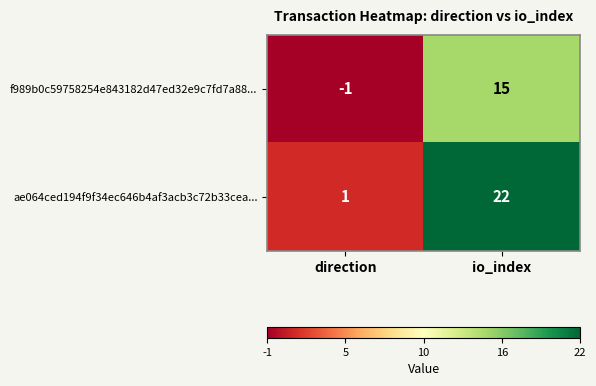

Rank the series at io_index from lowest to highest value.

f989b0c59758254e843182d47ed32e9c7fd7a88..., ae064ced194f9f34ec646b4af3acb3c72b33cea...